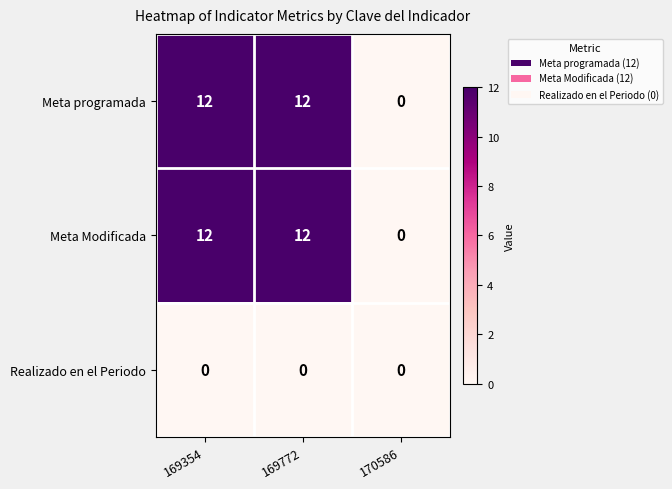

What is the sum of the Meta Modificada values at 169354 and 169772?

24